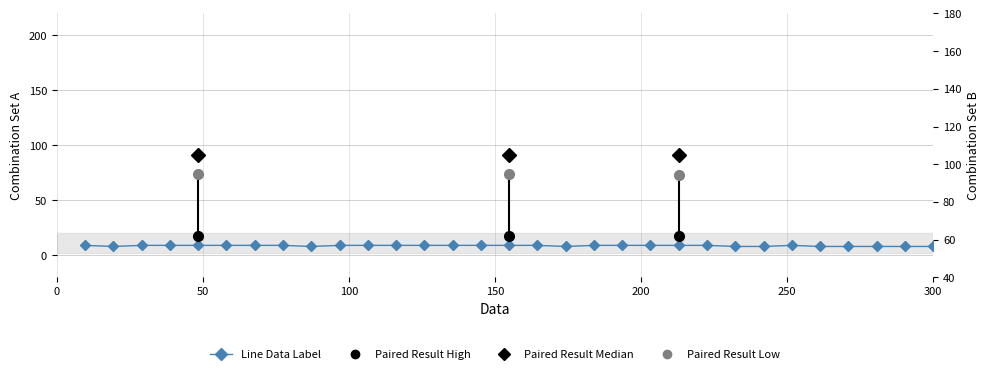

How many data points are less than 9?

10